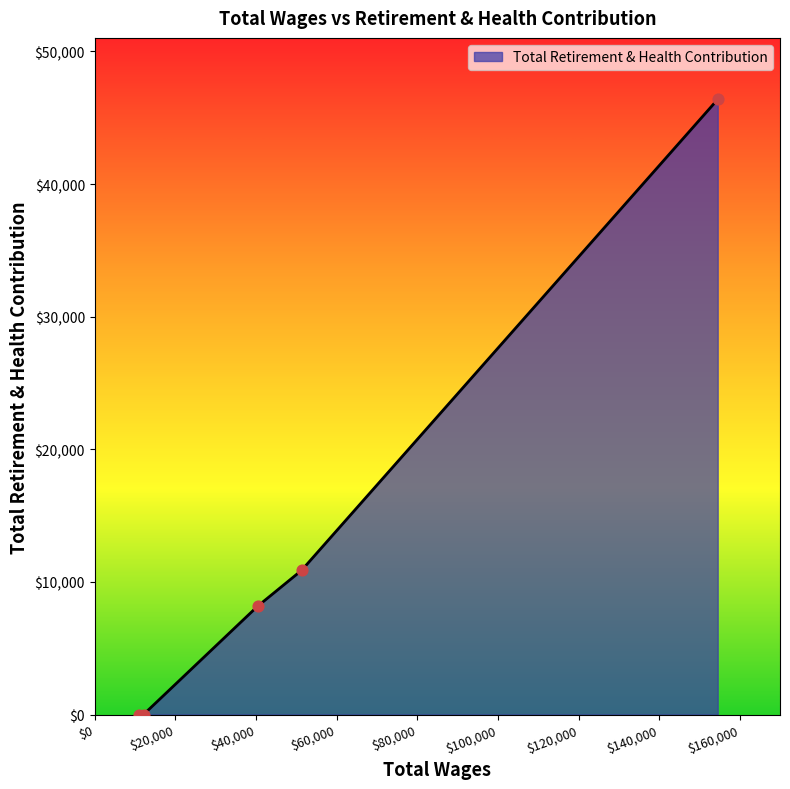

What is the difference between the maximum and second lowest values?

46385